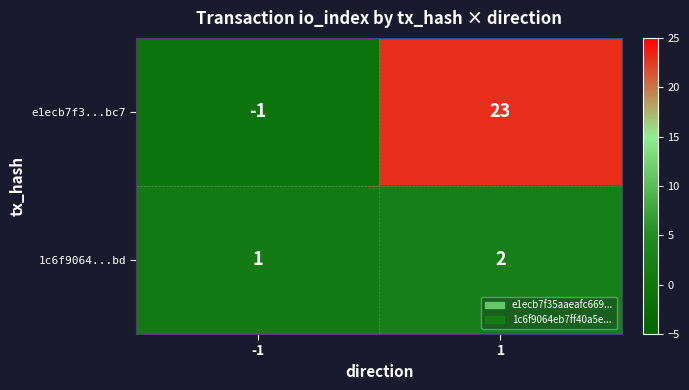

Rank the series by their average value, from highest to lowest.

e1ecb7f3...bc7, 1c6f9064...bd